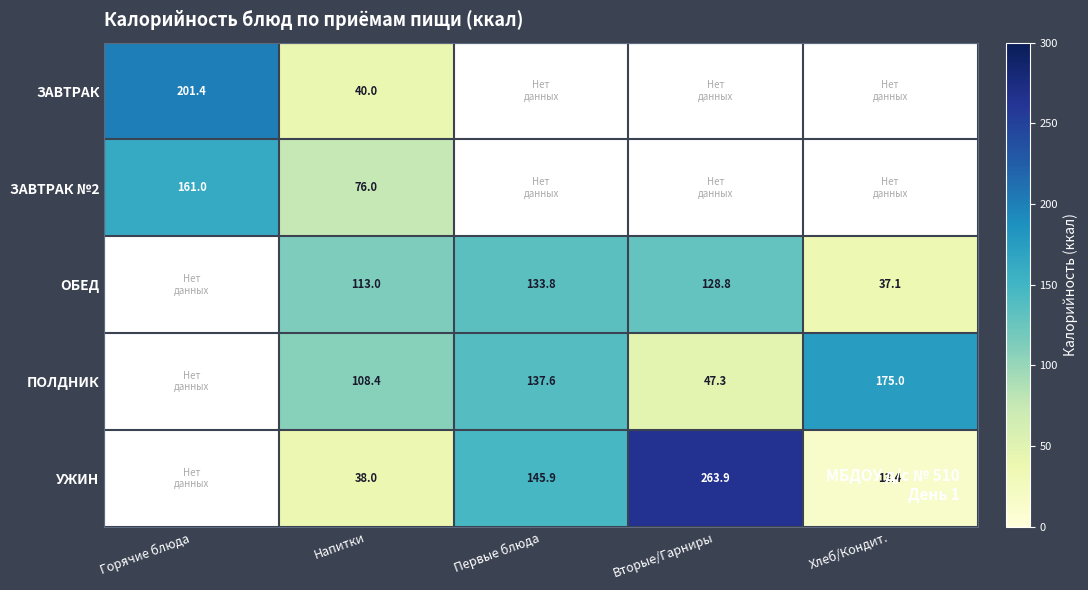

What is the difference between the highest and lowest values at Напитки?

75.0